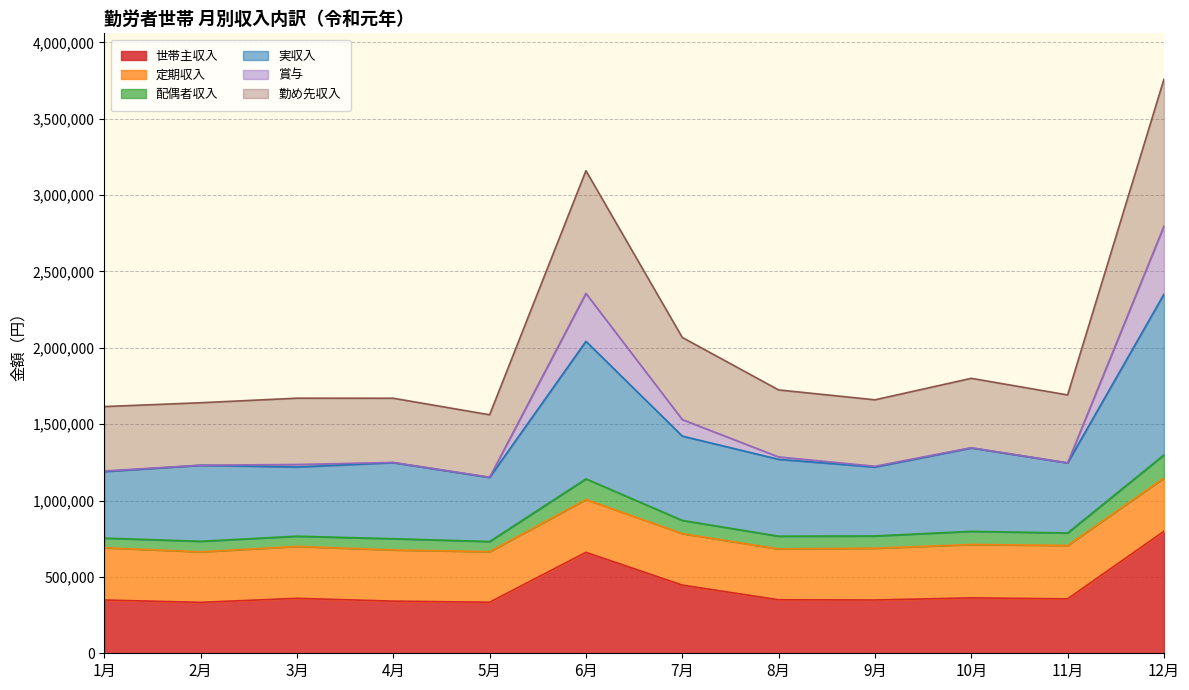

True or false: 実収入 and 世帯主収入 intersect in this chart.

False